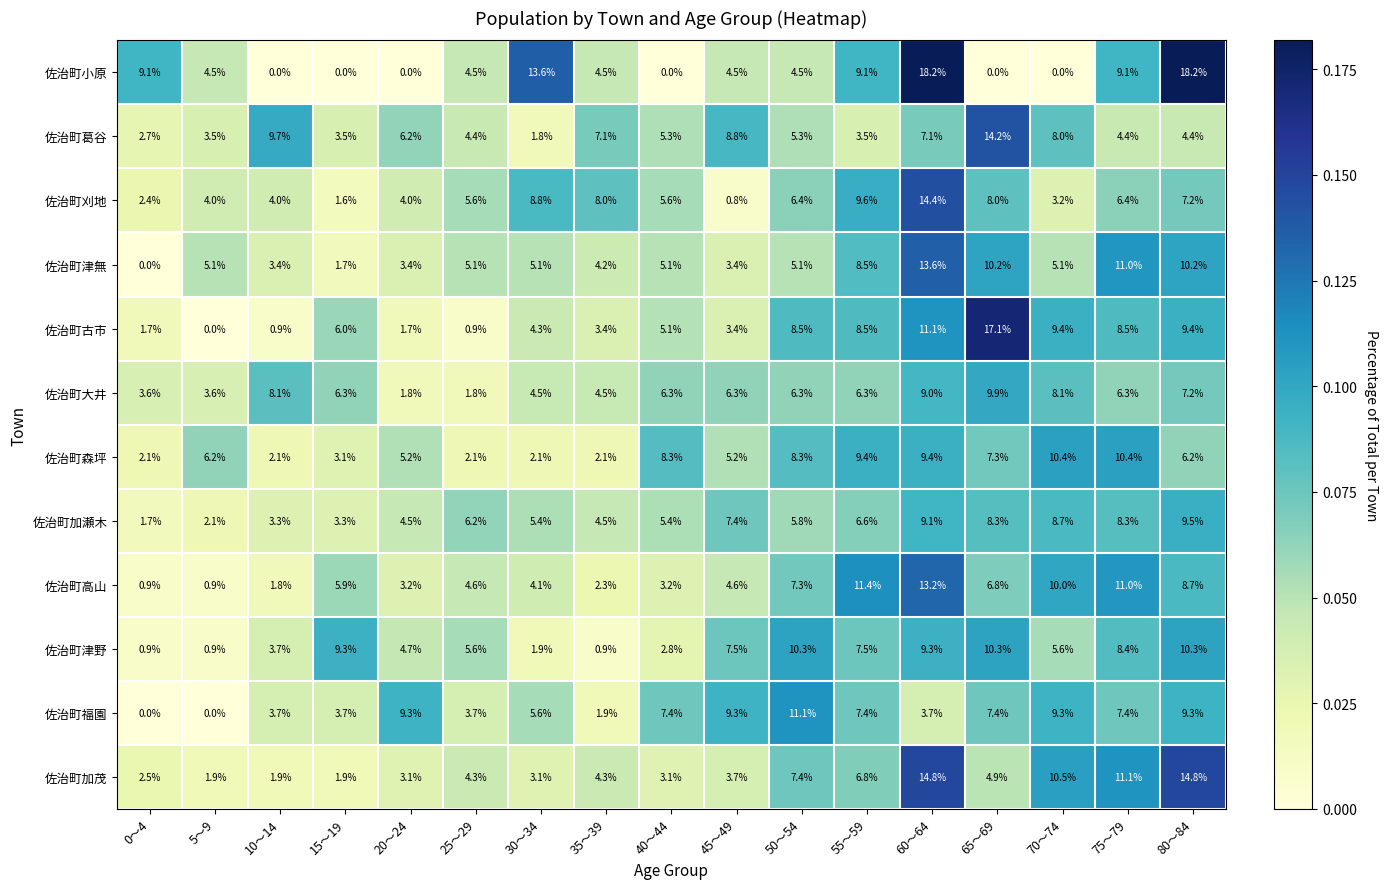

Where does the 佐治町森坪 series first go above 6?

5～9